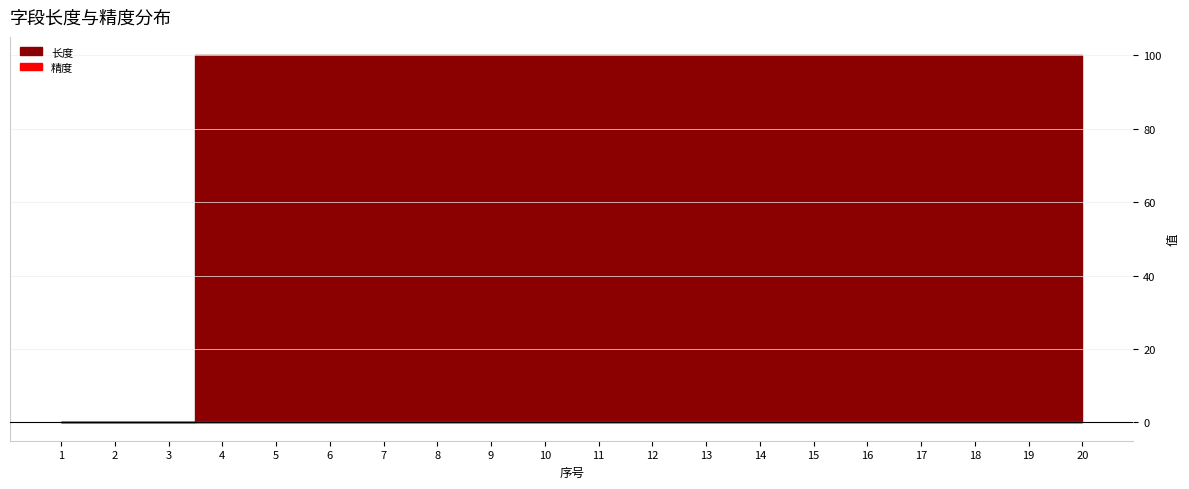

Which category has the highest value across all series?

4